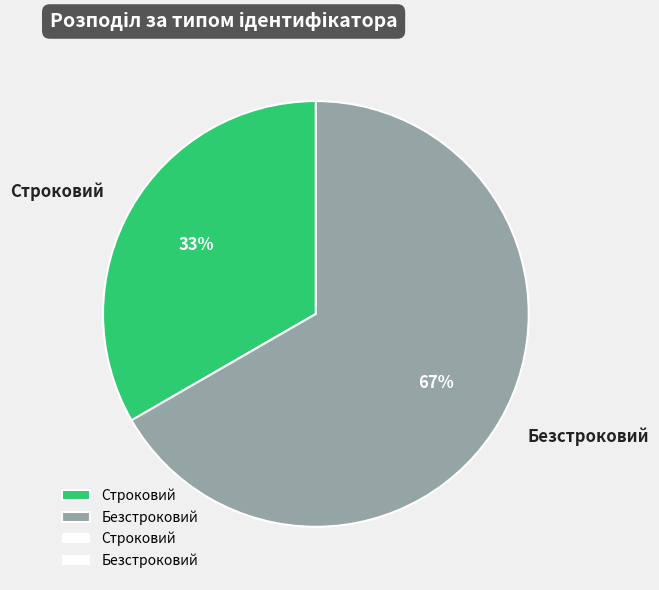

How many segments does this pie chart have?

2